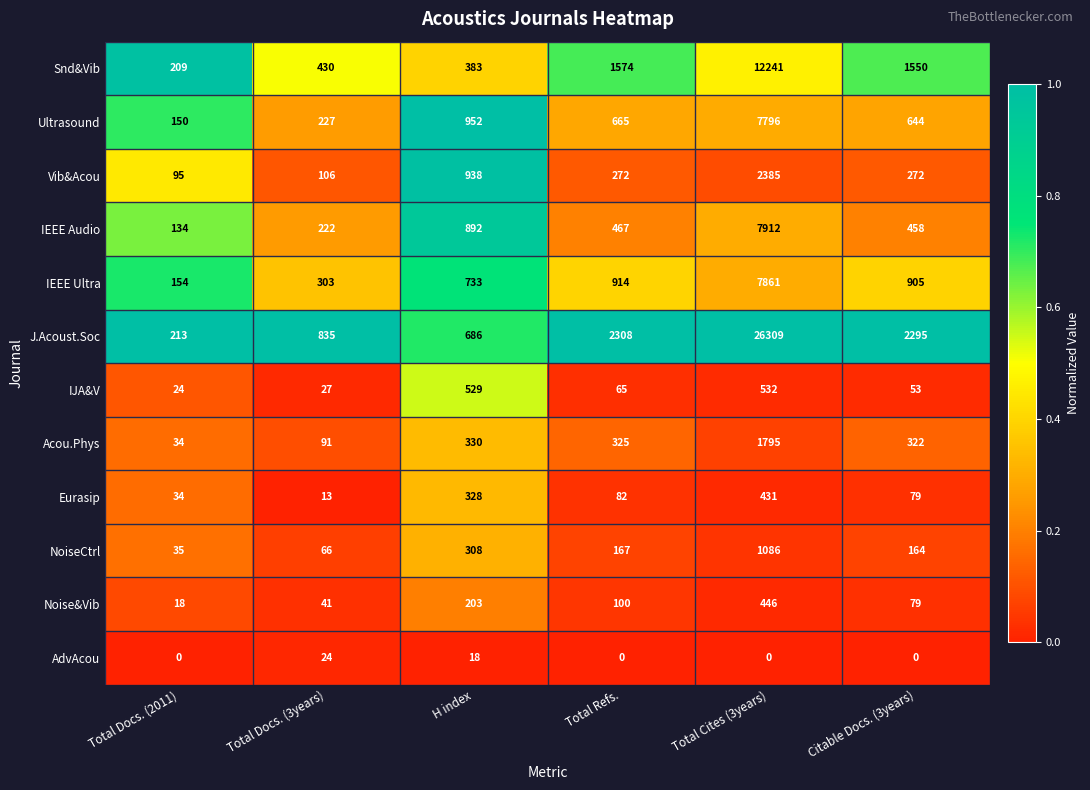

At which label is Acou.Phys closest to 914?

H index